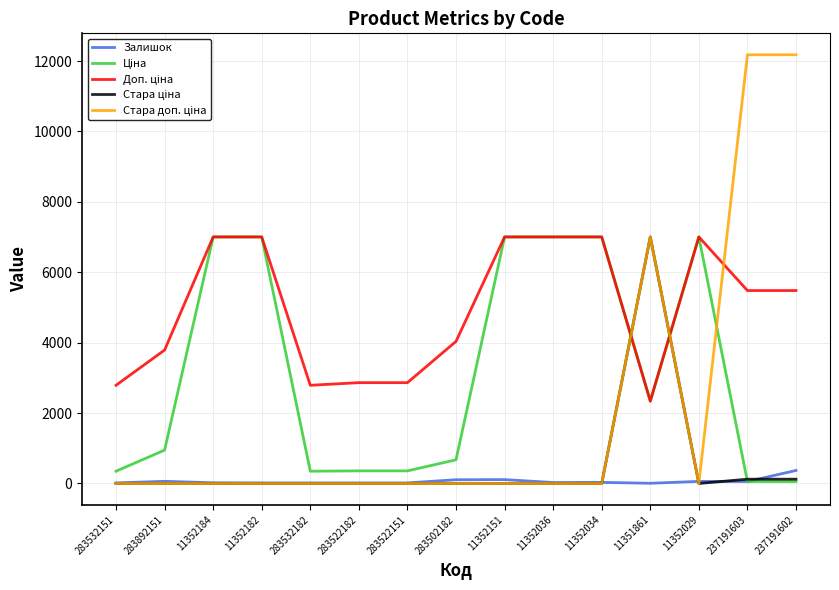

What is the maximum value shown in the chart?

12177.0